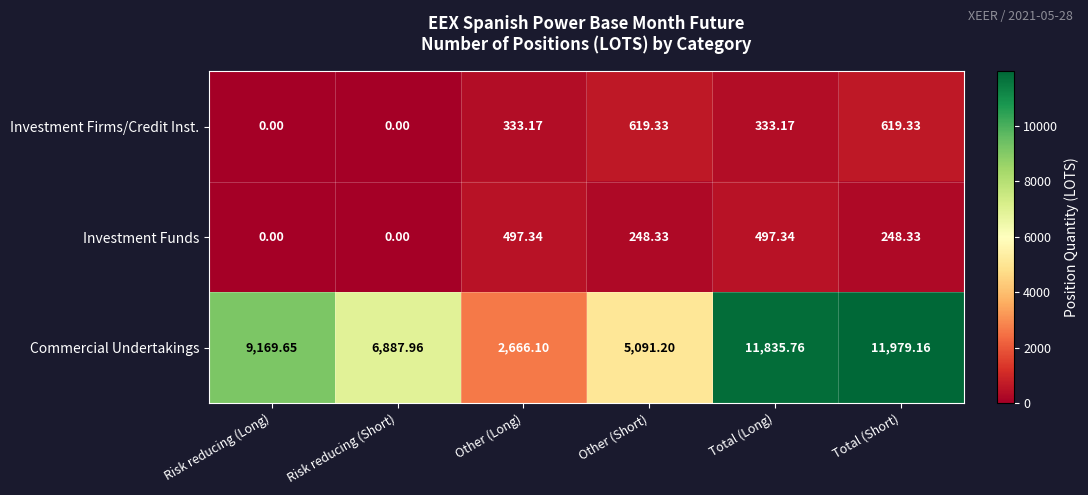

What is the total value across all series at Other (Short)?

5958.9